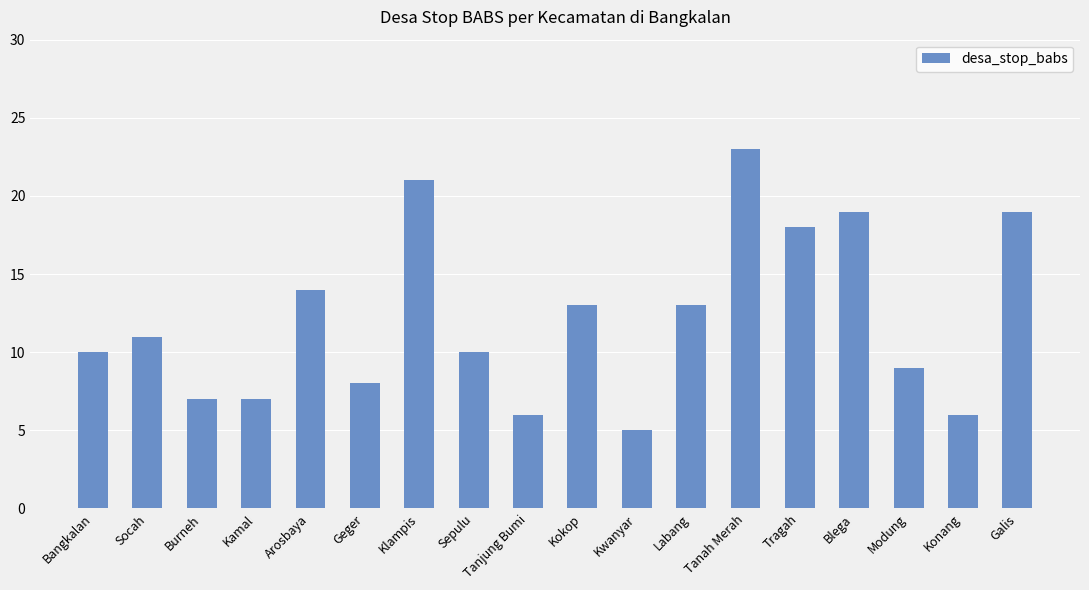

What is the label of the 6th bar from the left?

Geger